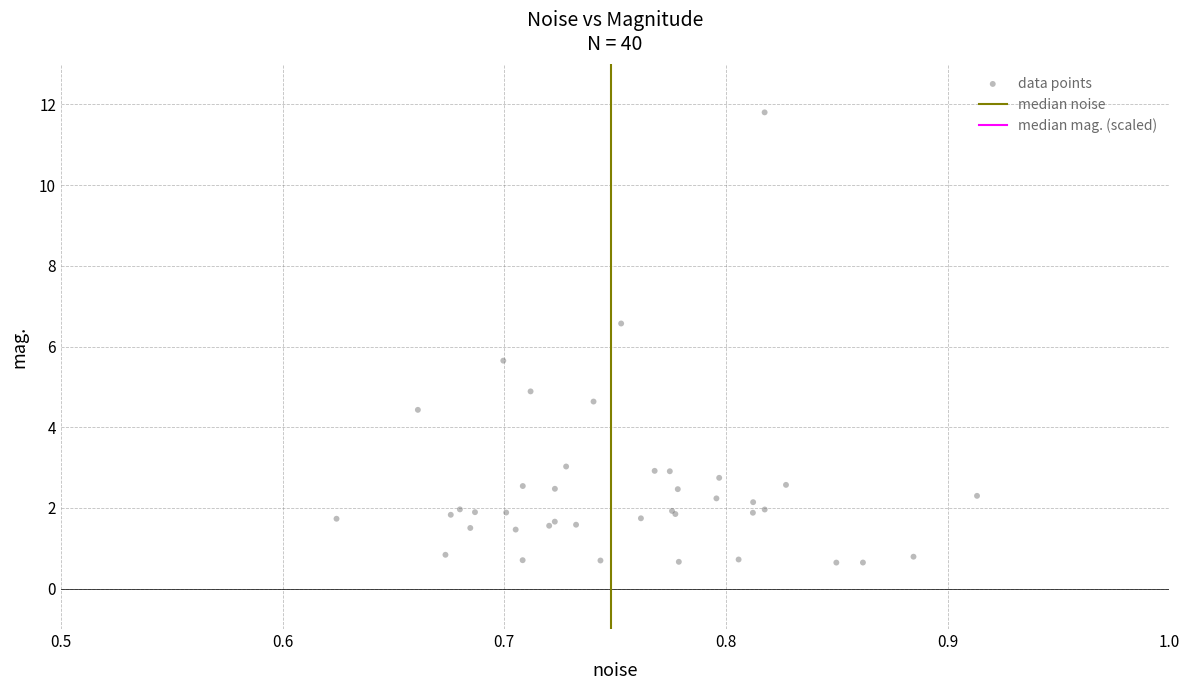

What Y value in the scatter plot is closest to 6?

5.7